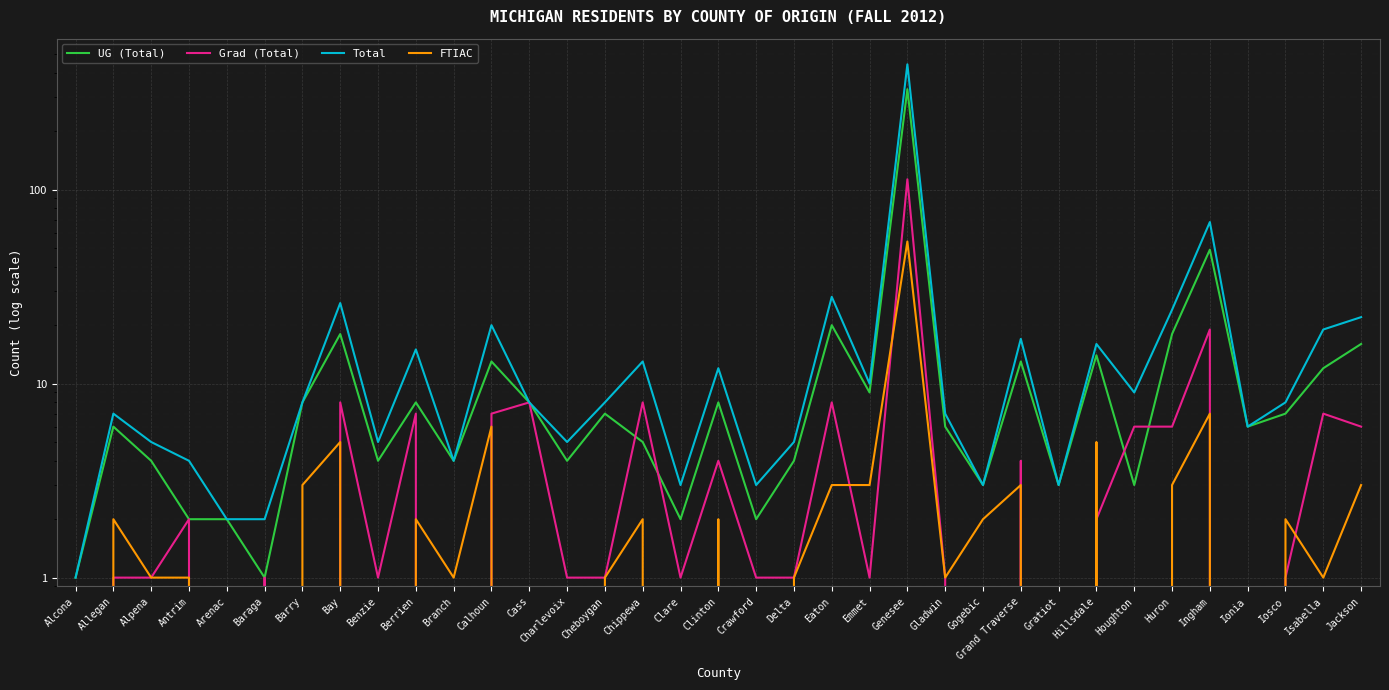

Is it true that Grad (Total) equals -40 at Branch?

False